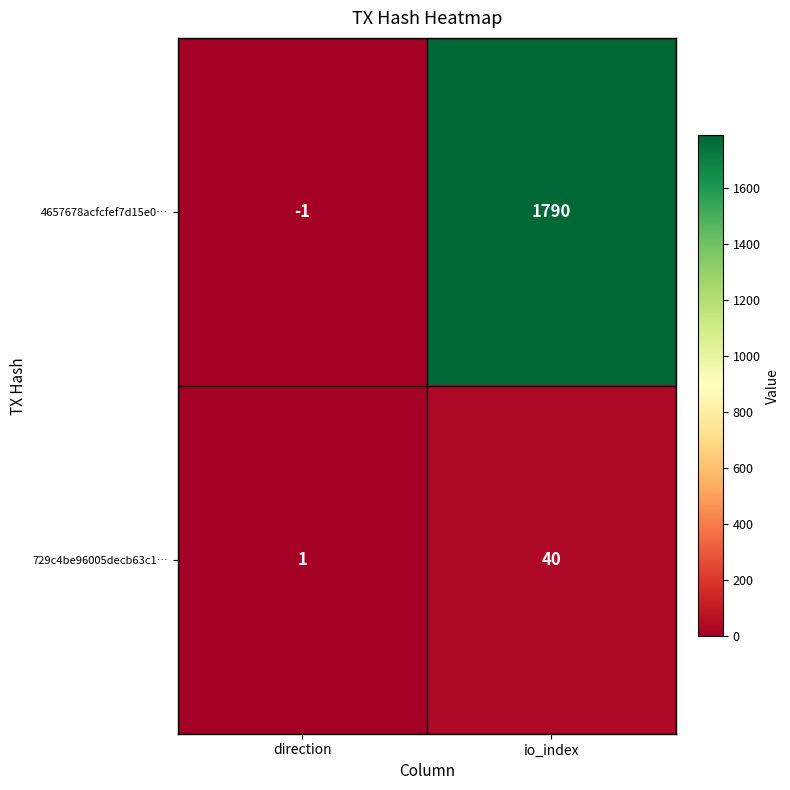

What is the sum of the 729c4be96005decb63c1… values at io_index and direction?

41